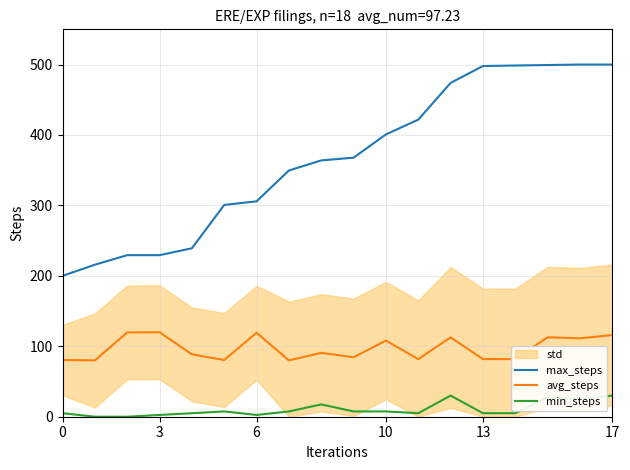

In avg_steps, how many points are lower than both neighbors (excluding endpoints)?

6